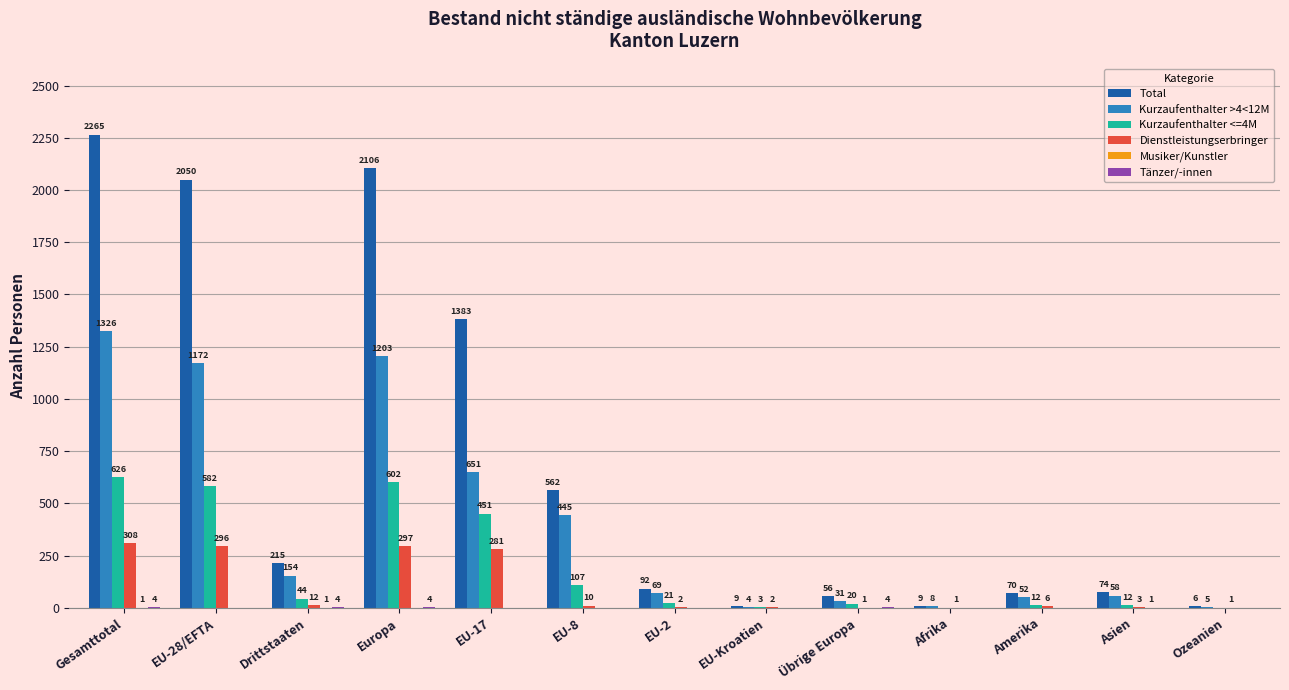

Which series has the largest total across all categories?

Total